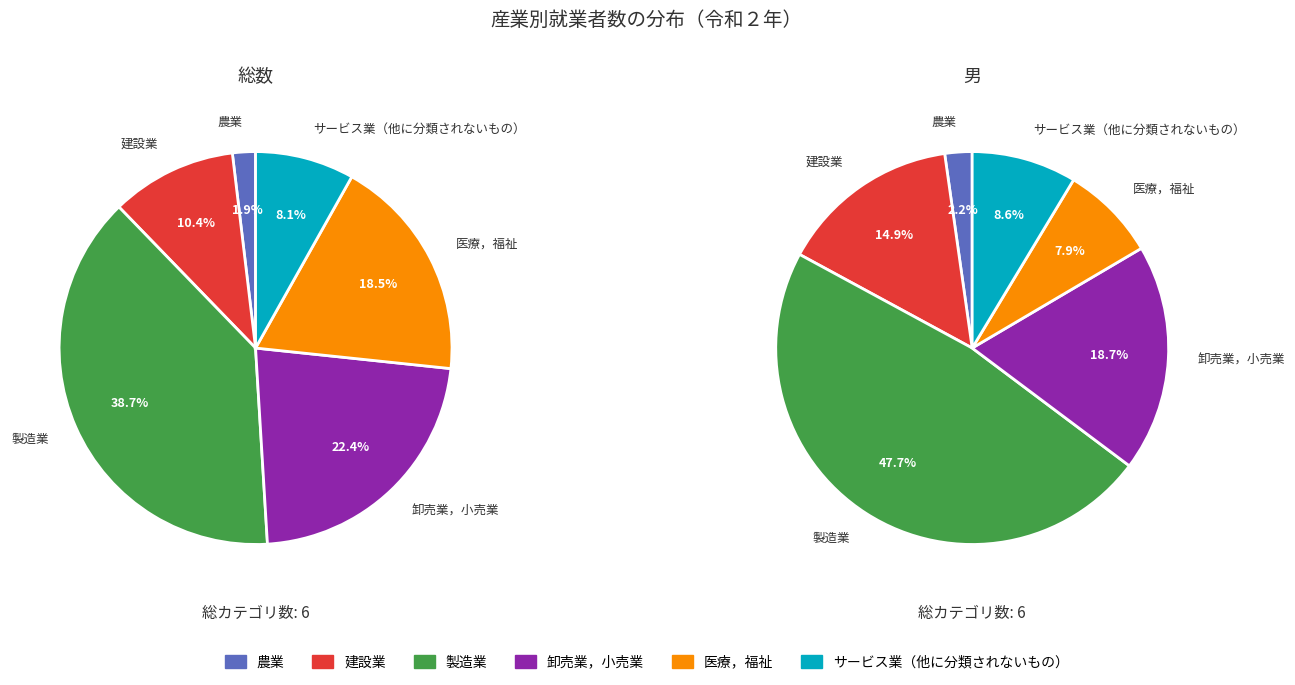

How many slices are in this pie chart?

6